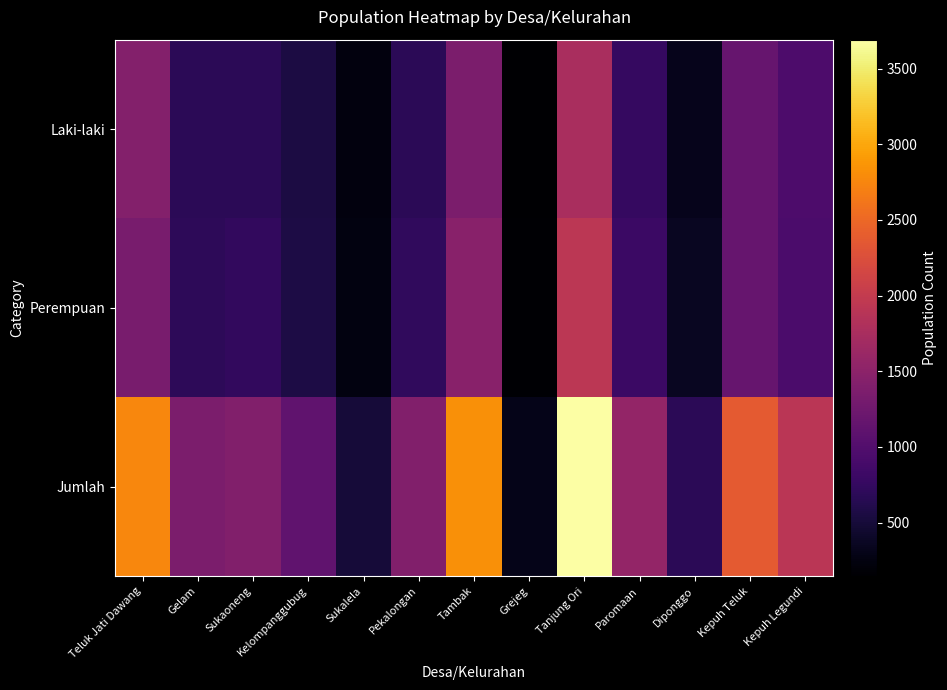

Between Sukalela and Tanjung Ori, which is larger?

Tanjung Ori